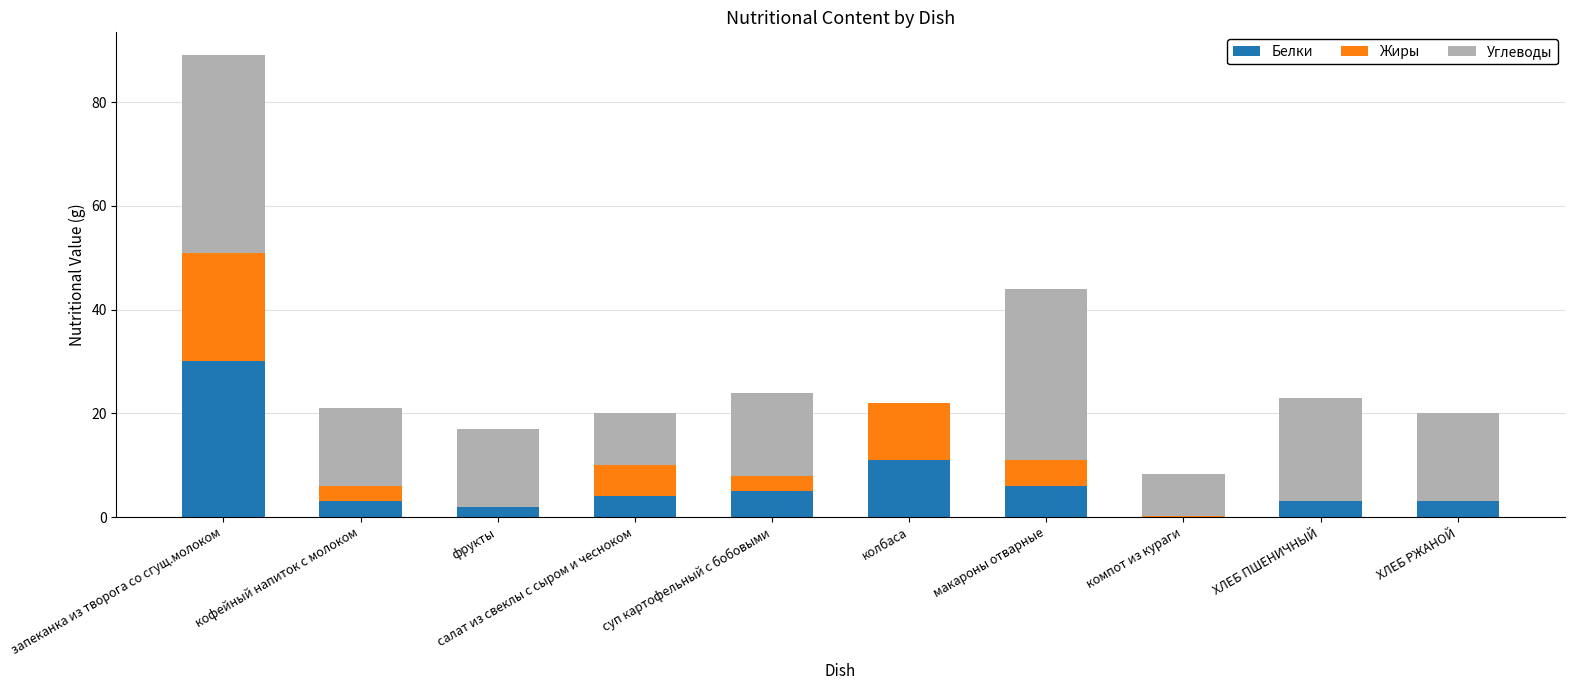

True or false: Белки has a value of 3.0 at кофейный напиток с молоком.

True